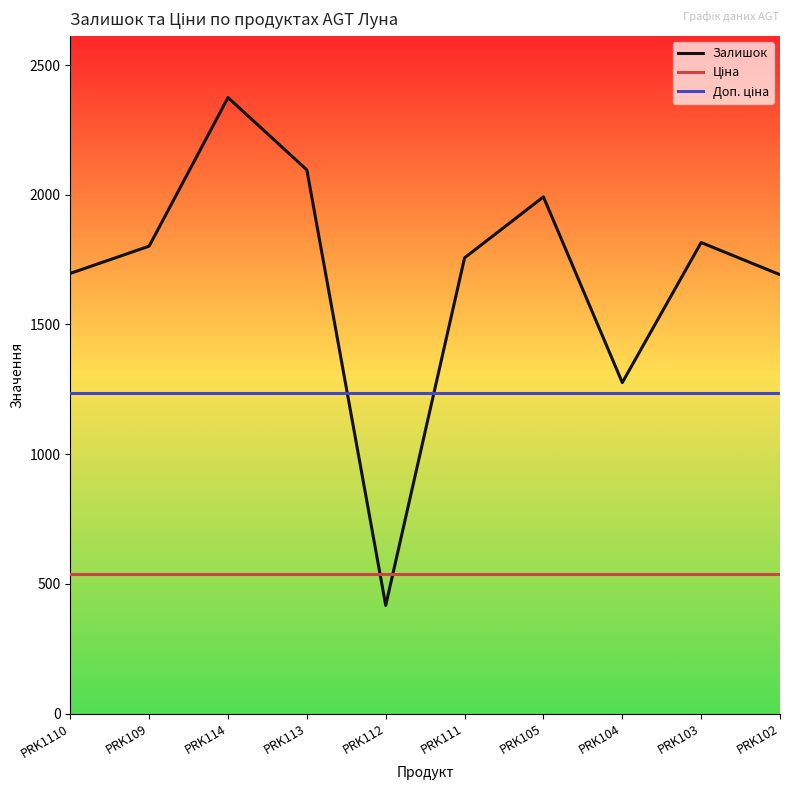

At how many categories does at least one series exceed 1434?

8